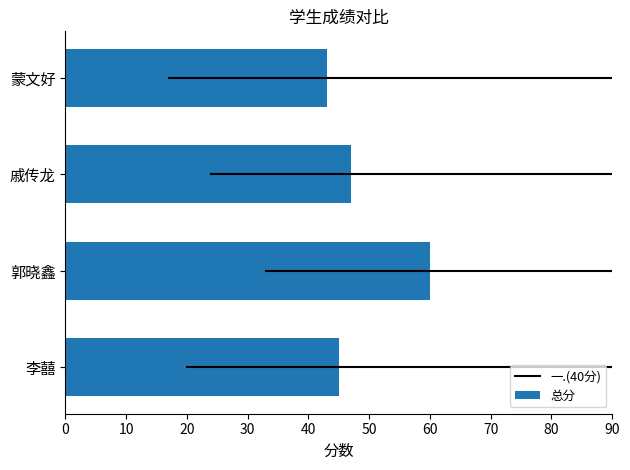

At which label is the value closest to 51?

戚传龙